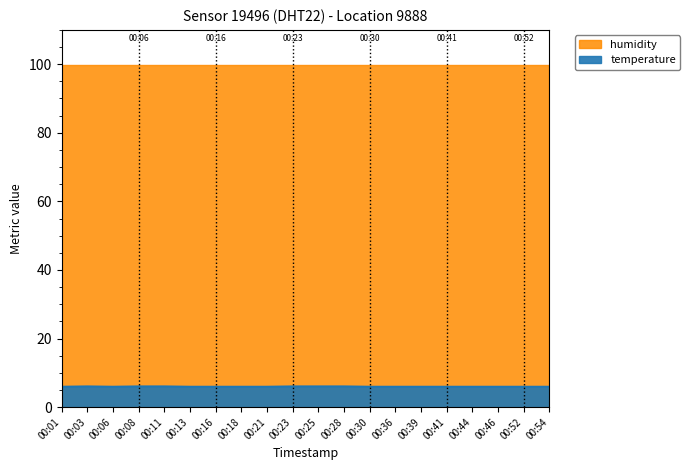

The chart shows a value of 6.0 at 00:44. True or false?

True